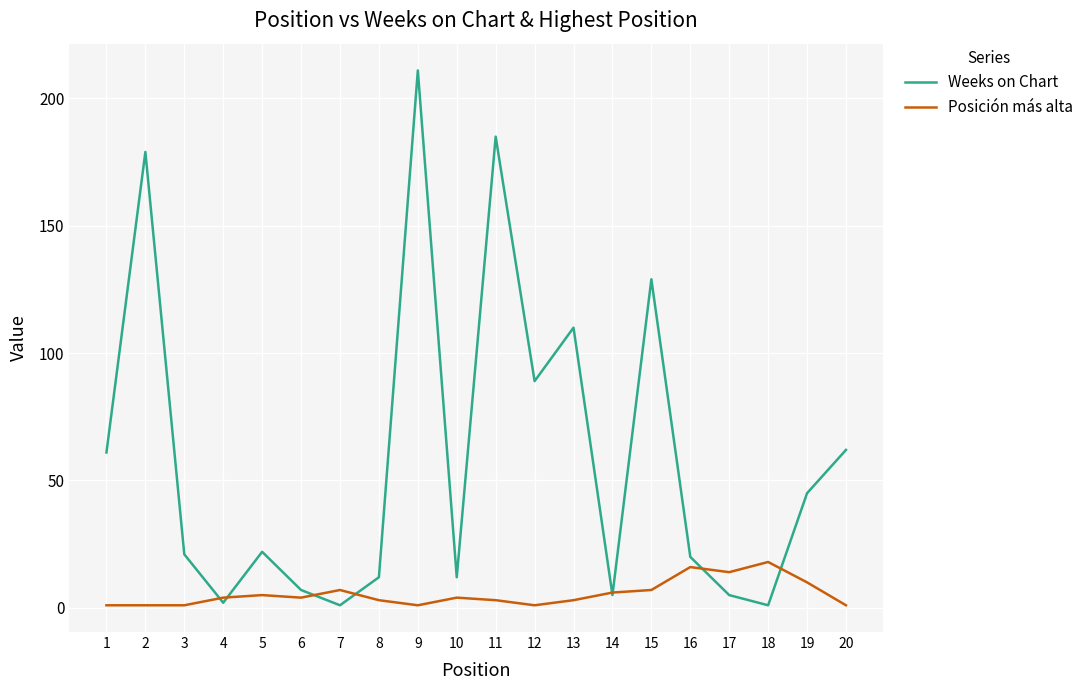

The value of Posición más alta at 14 is 6. True or false?

True